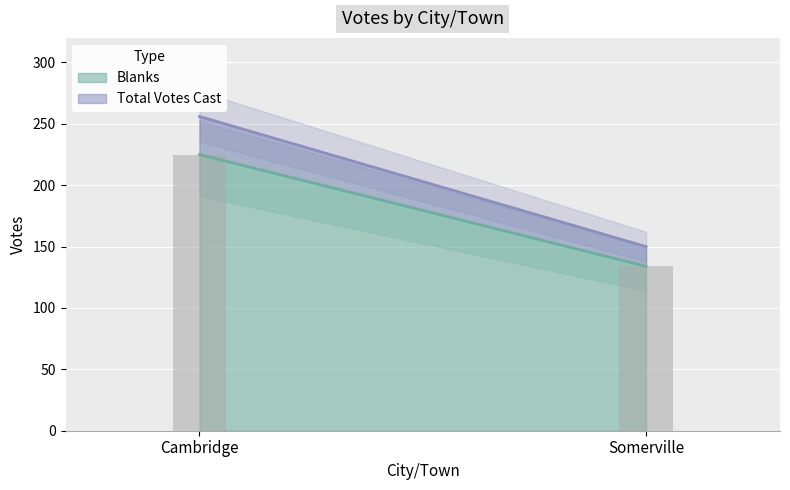

How many data points in Blanks are less than 225?

1